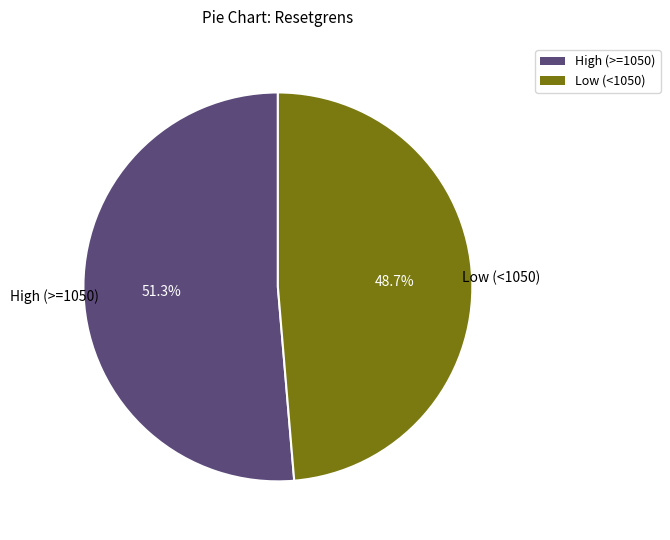

How many slices are in this pie chart?

2